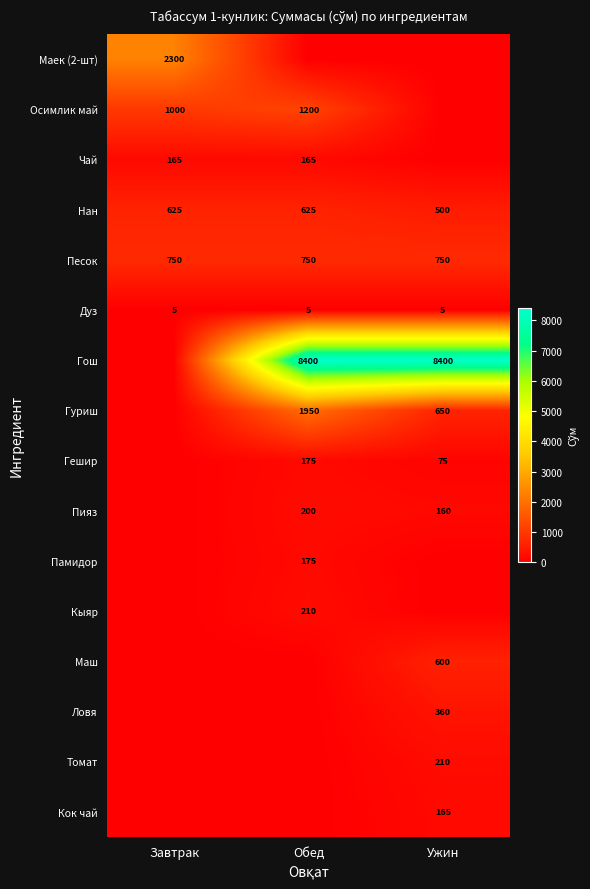

True or false: Гуриш has a value of 892 at Обед.

False